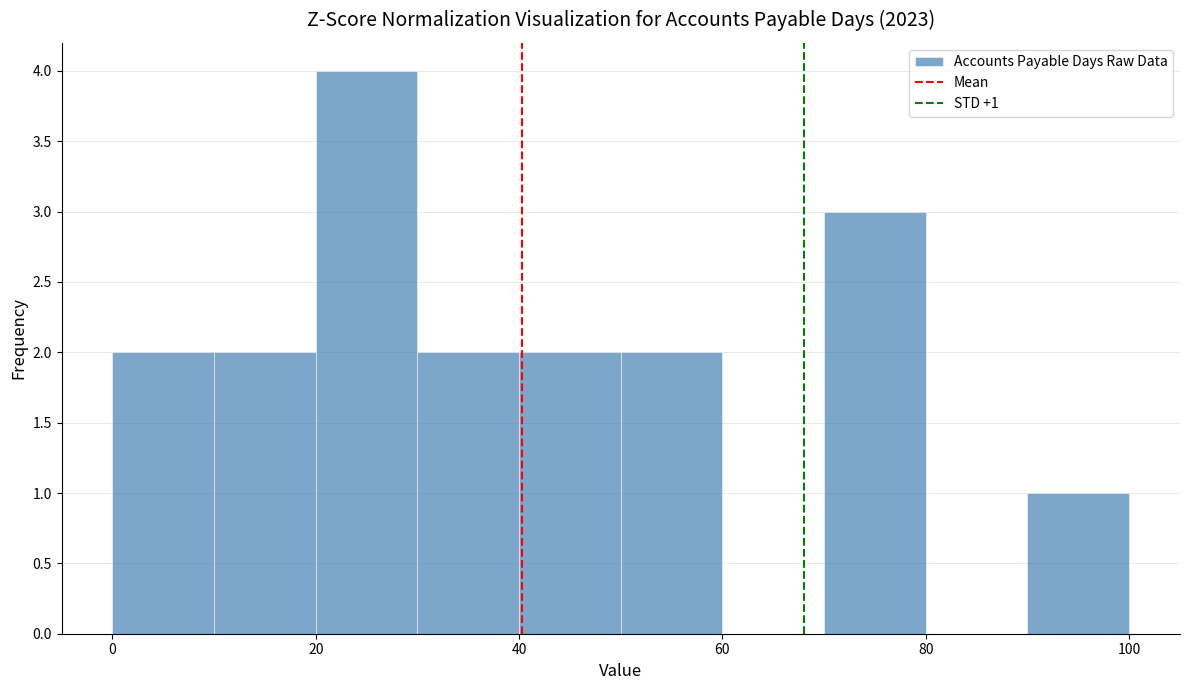

Which range on the x-axis has the tallest bar?

20 to 30